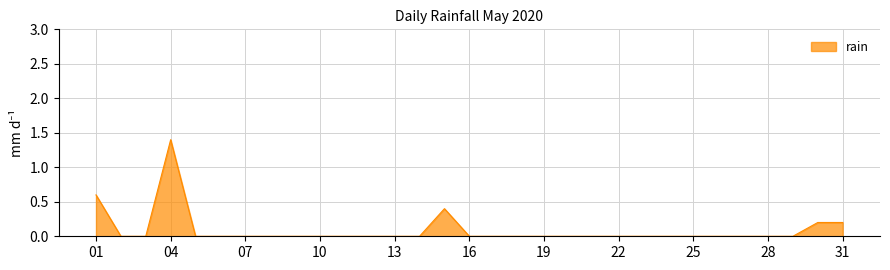

What is the greatest value displayed?

1.4